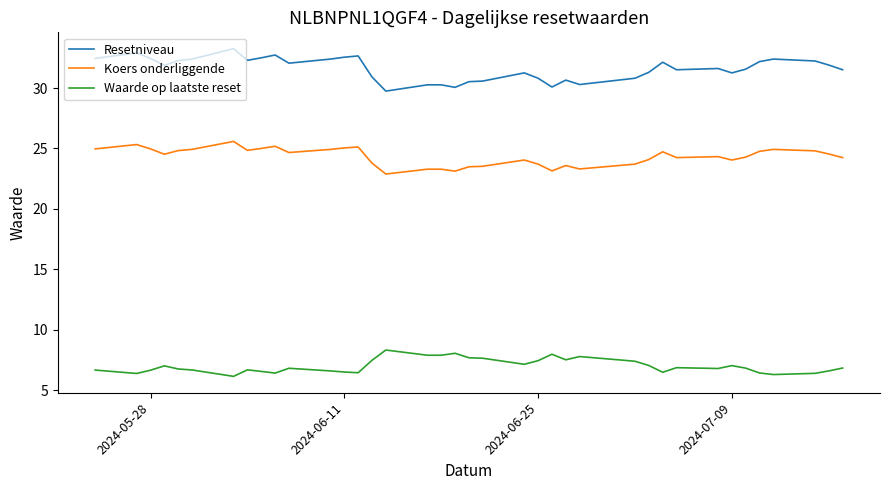

True or false: Koers onderliggende and Resetniveau cross at least once.

False